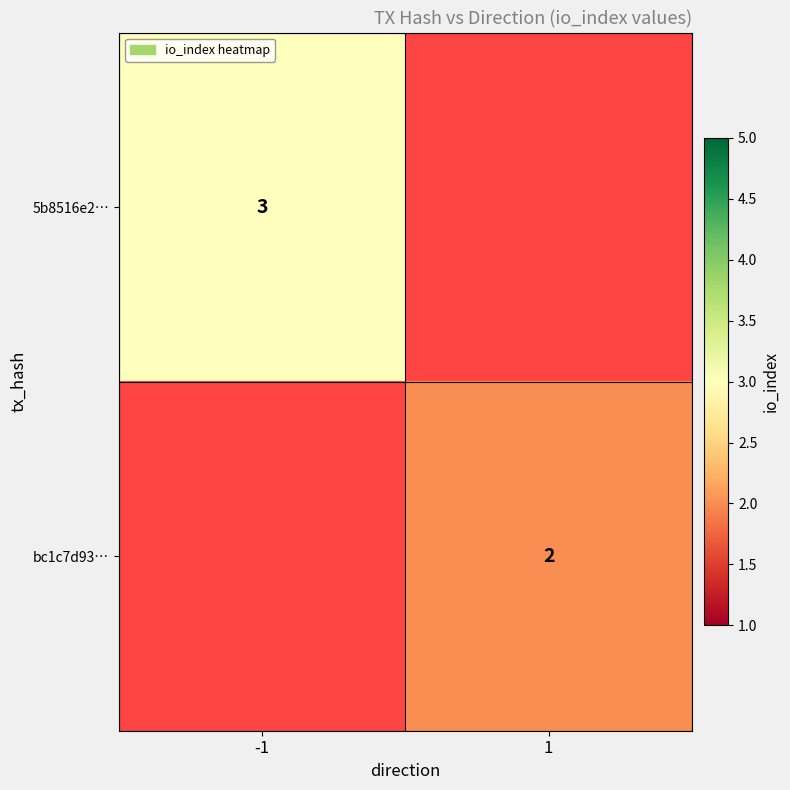

What is the greatest value displayed?

3.0